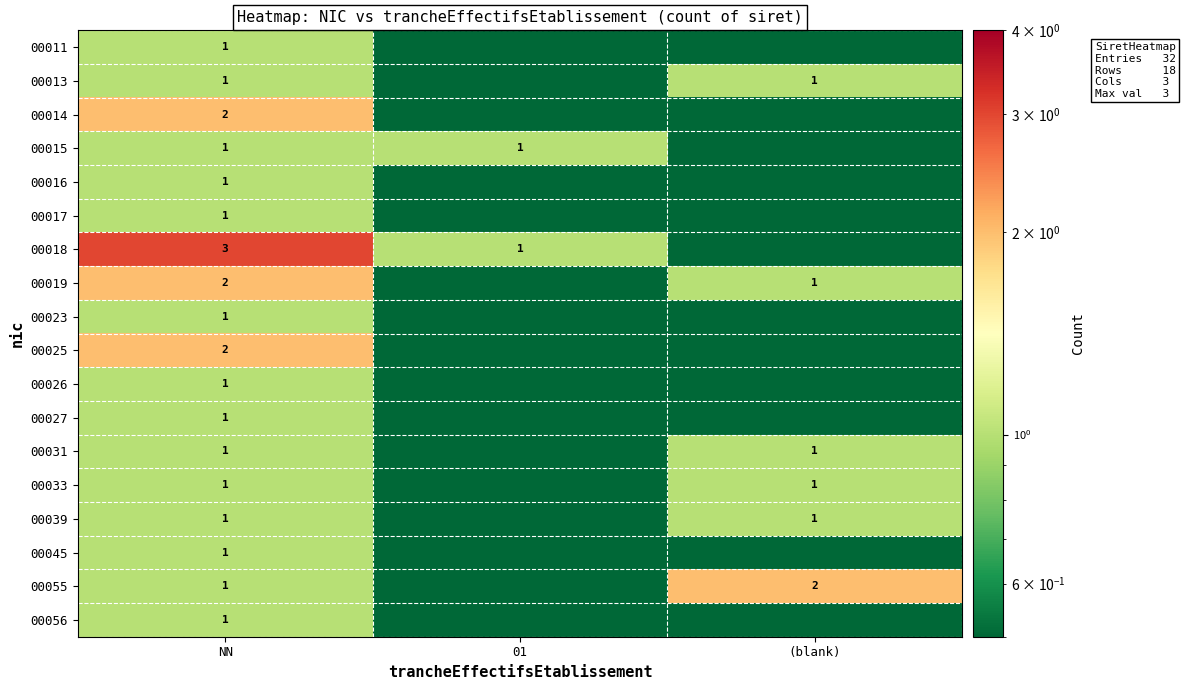

Which label corresponds to the smallest value in the chart?

01